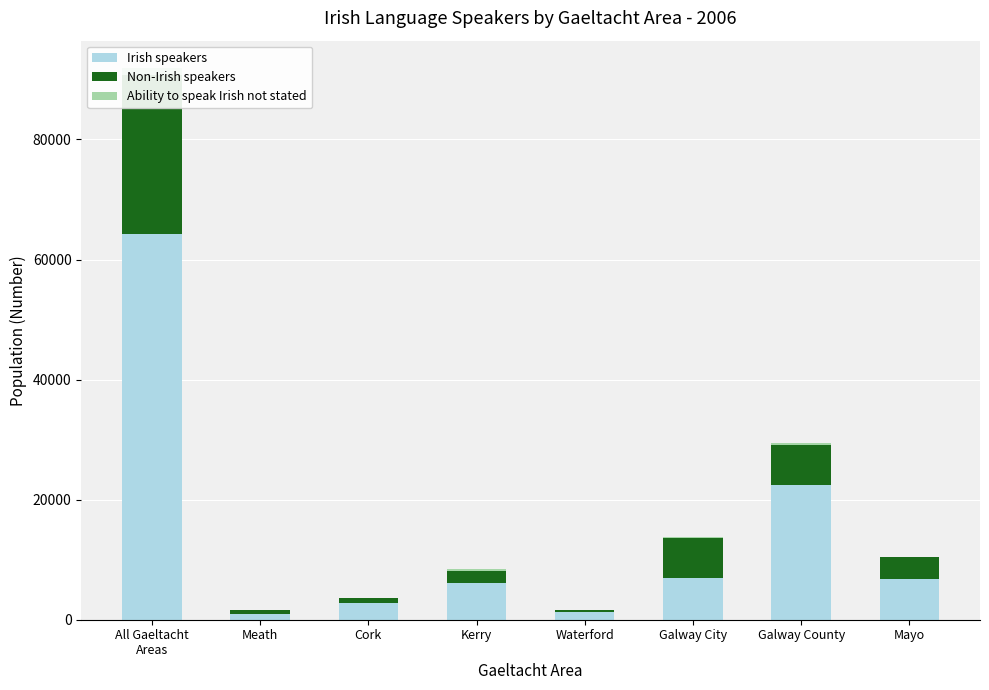

Which series changed the most between All Gaeltacht
Areas and Cork?

Irish speakers